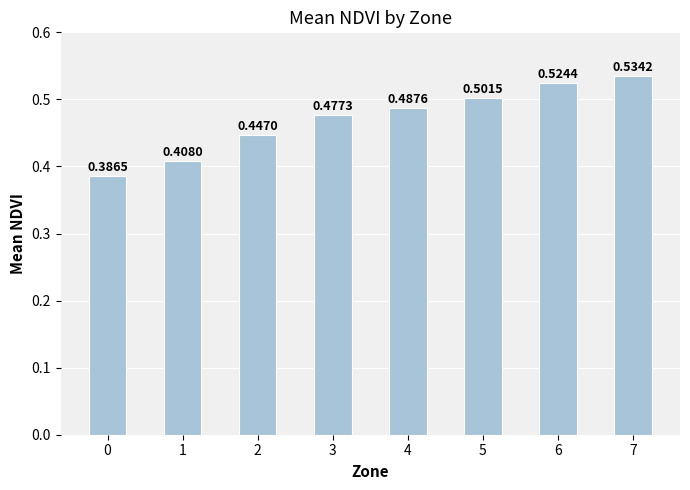

How many data points does each series have?

8